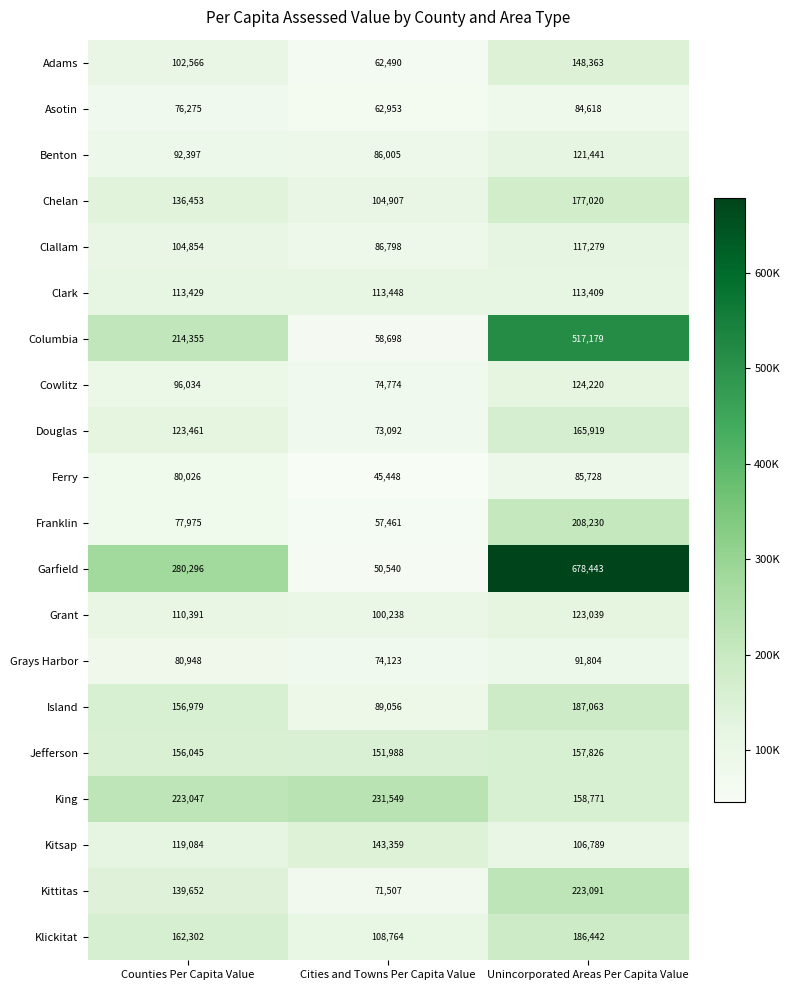

List the labels in order of Columbia value, largest first.

Unincorporated Areas Per Capita Value, Counties Per Capita Value, Cities and Towns Per Capita Value